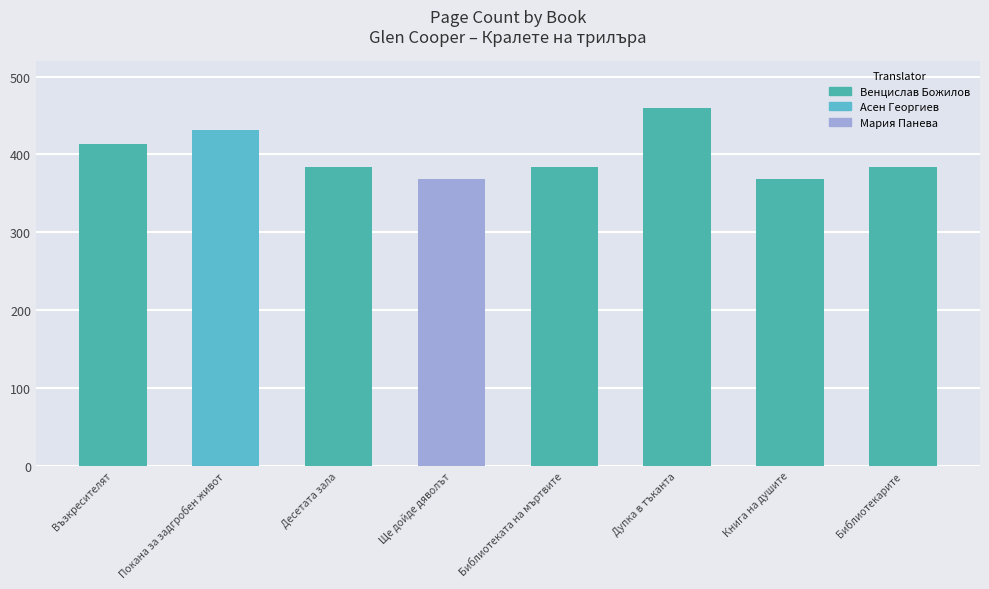

What is the average value?

399